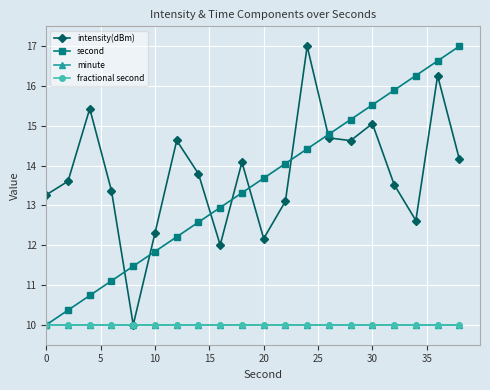

True or false: fractional second and second intersect in this chart.

False